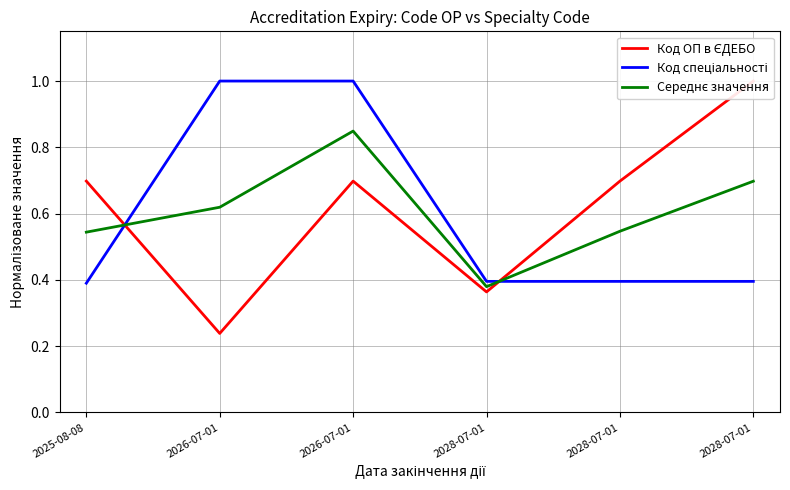

What is the value of the Код ОП в ЄДЕБО point at the 5th from the left?

0.4